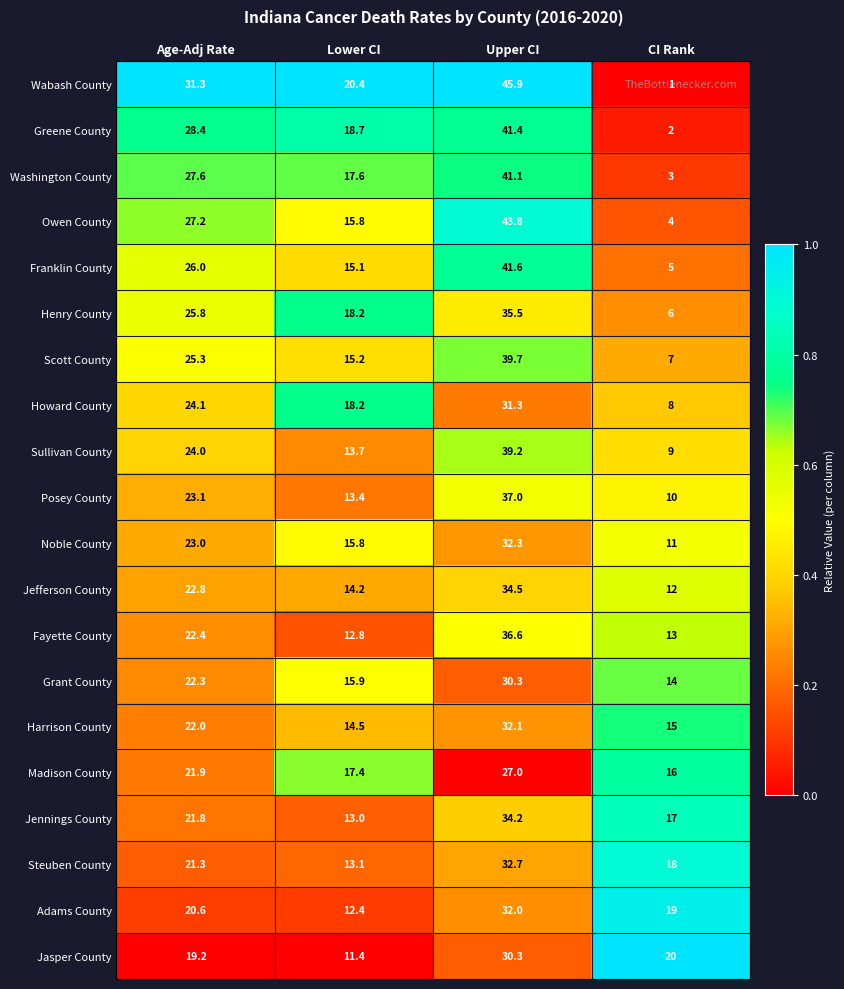

Between Upper CI and CI Rank, which series saw the biggest shift?

Wabash County